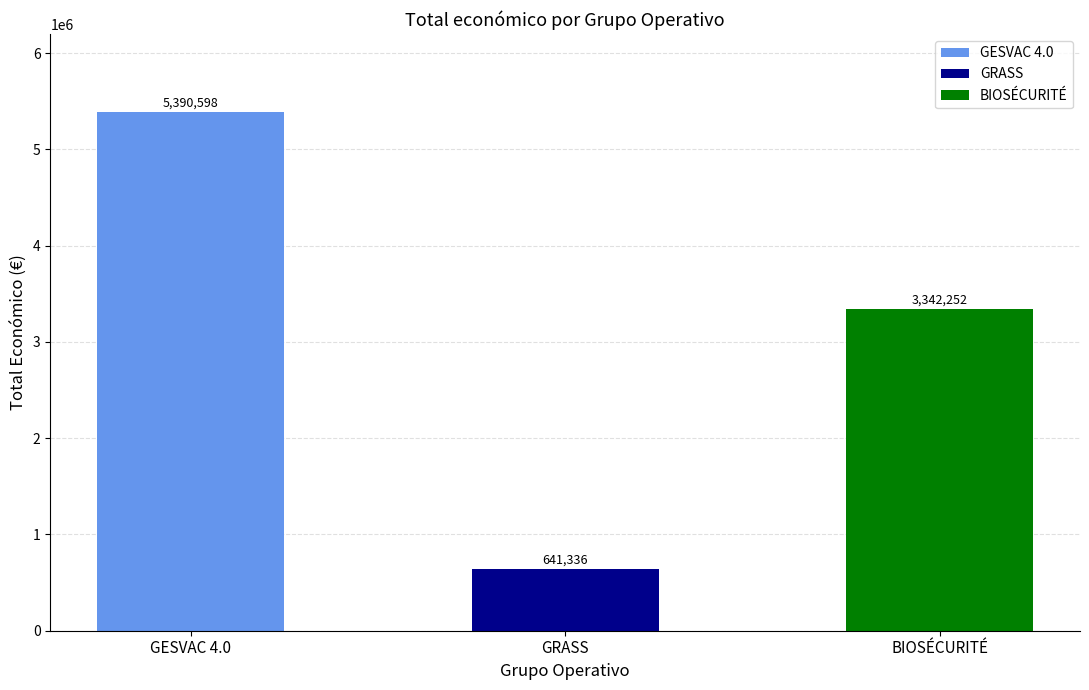

Approximately how many times larger is the value at BIOSÉCURITÉ compared to GESVAC 4.0?

0.6